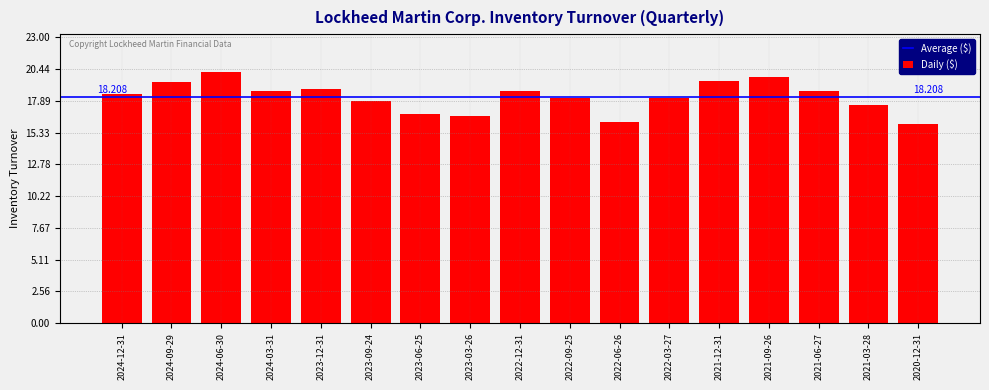

Are the bars horizontal?

No